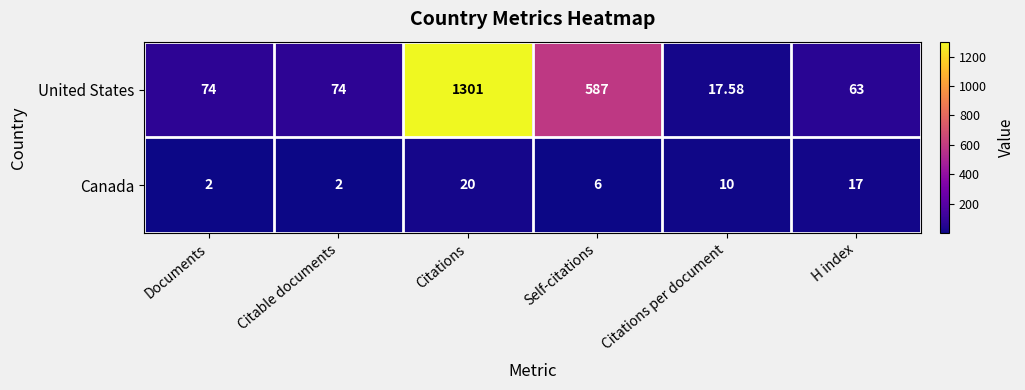

Which category has the highest value across all series?

Citations